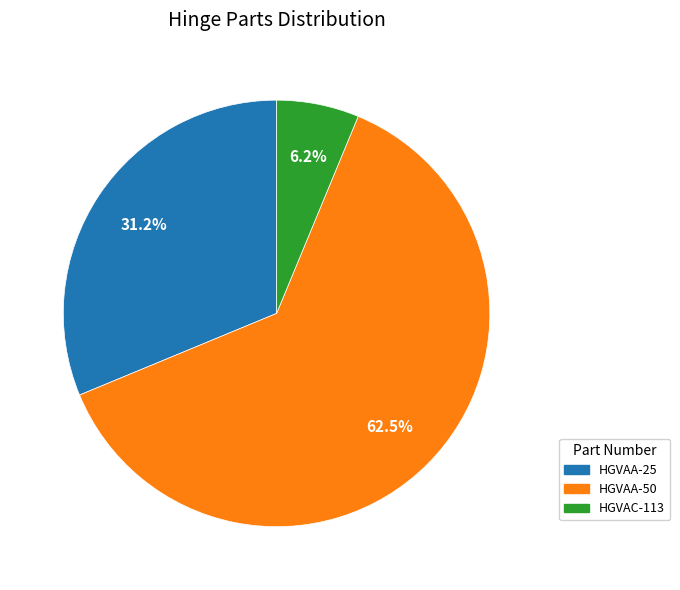

Do HGVAA-25 and HGVAC-113 together represent more than half of the pie?

No